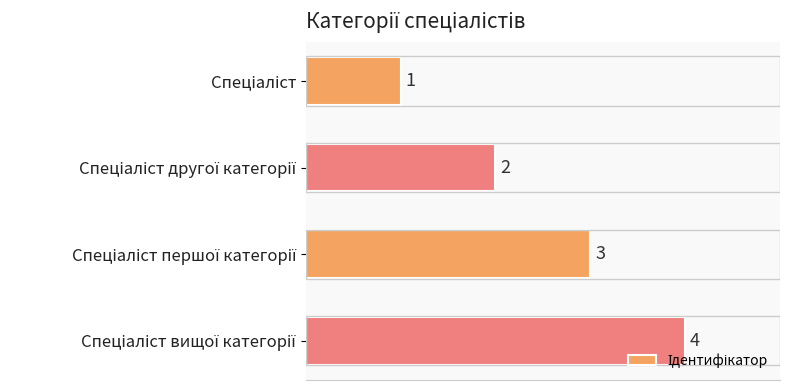

Count the values in the range 2 to 4.

3